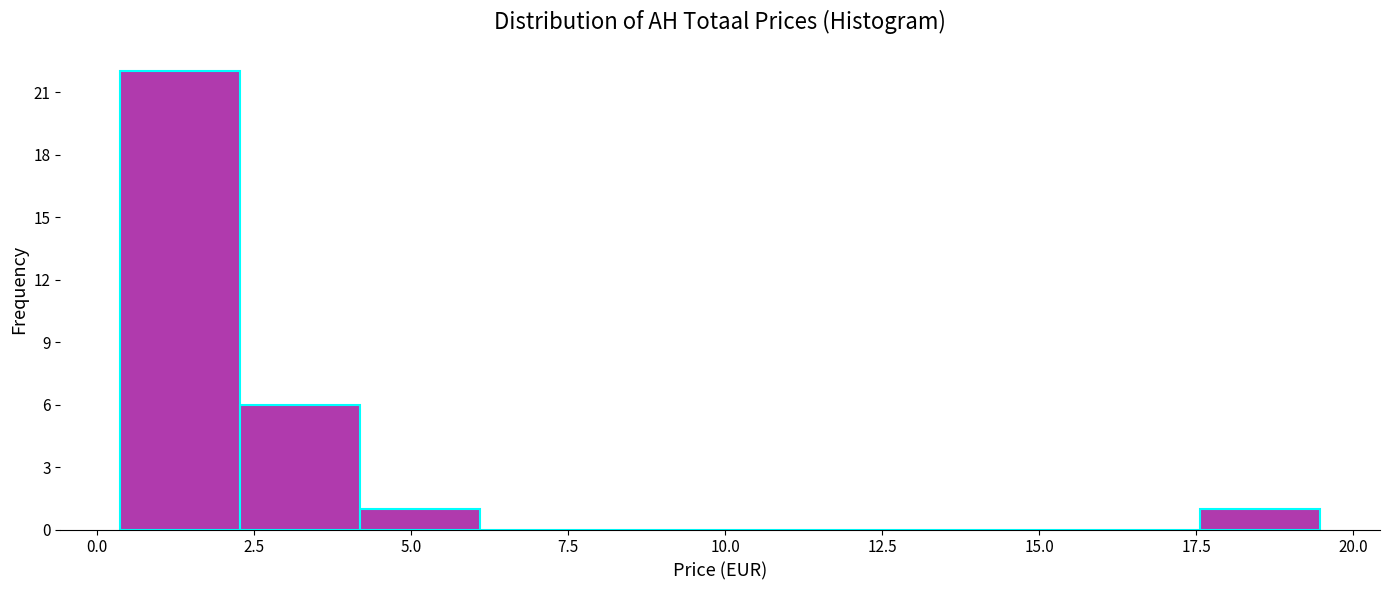

Read against the x-axis, roughly where is the centre of the tallest bar?

1.5